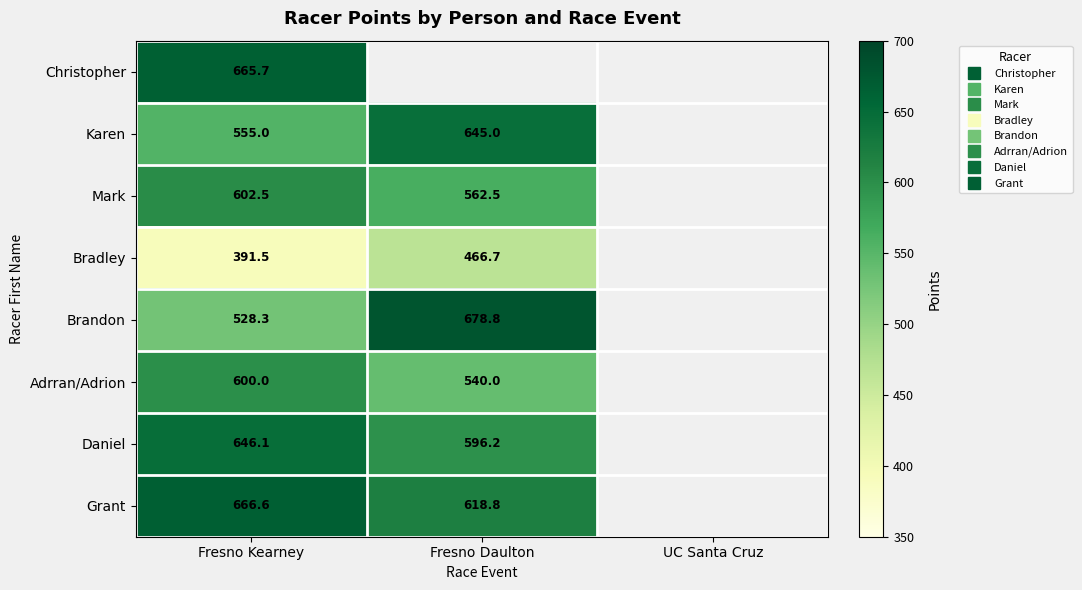

What is the sum of the Christopher values at UC Santa Cruz and Fresno Kearney?

665.7